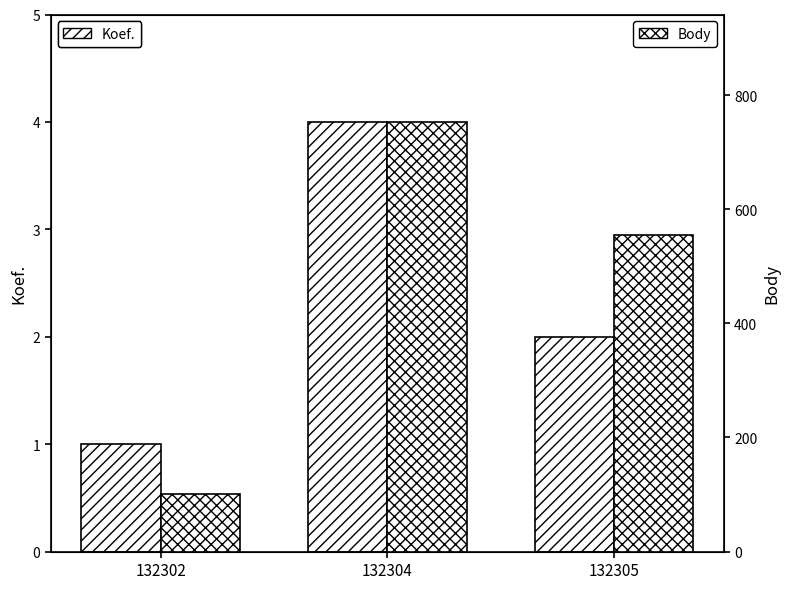

How many groups of bars are there?

3